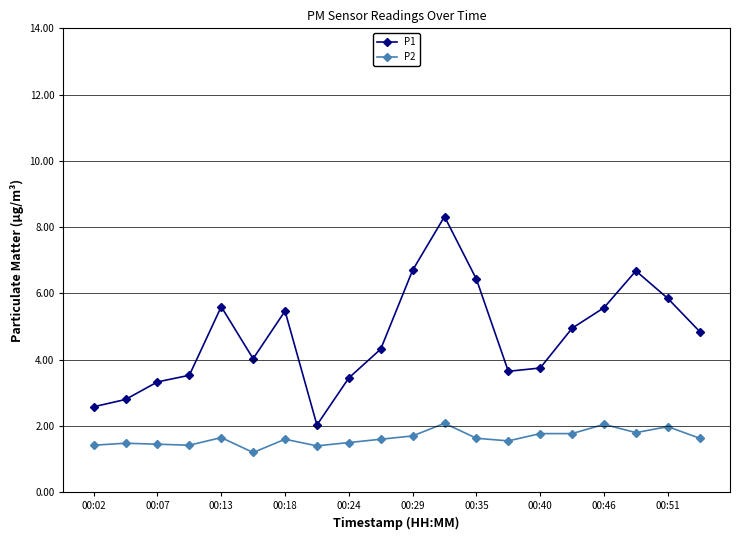

What is the average value of the P2 series?

1.6